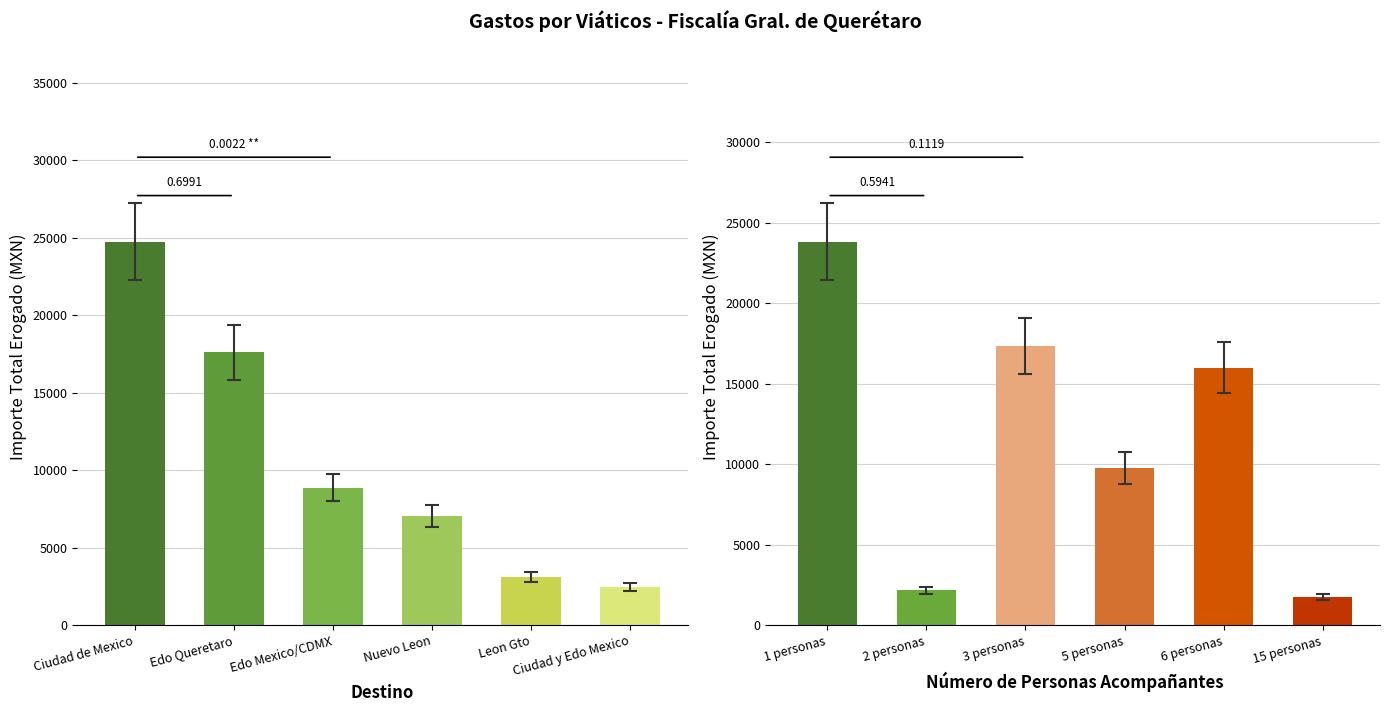

What position from the right is Leon Gto?

2